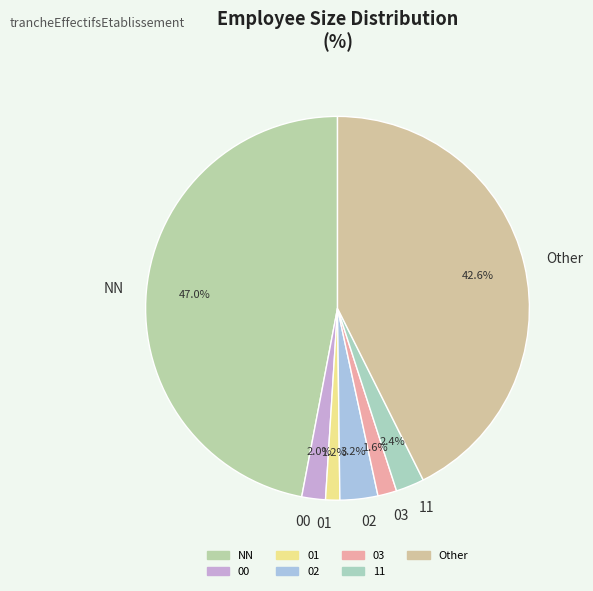

Does 01 represent more than half of the total?

No